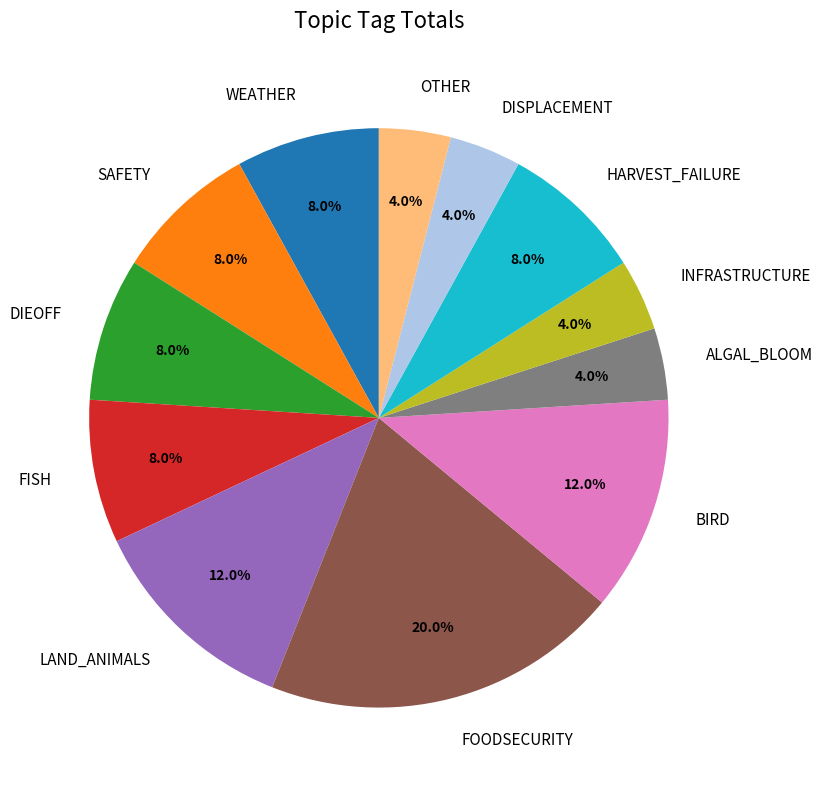

What percentage is the INFRASTRUCTURE slice, to the nearest percent?

4%